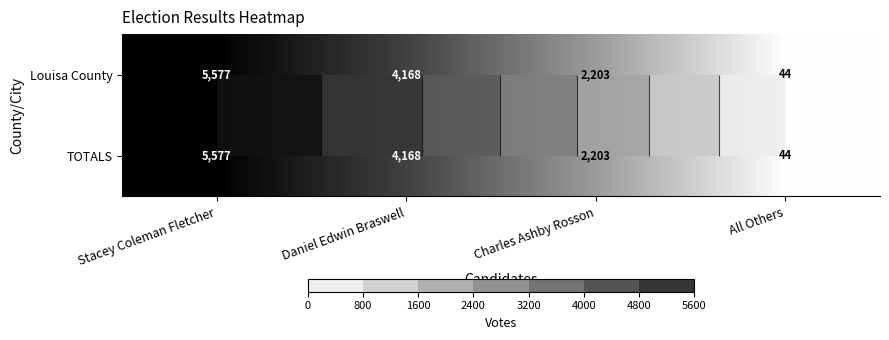

Is it true that Louisa County equals 2203 at Charles Ashby Rosson?

True